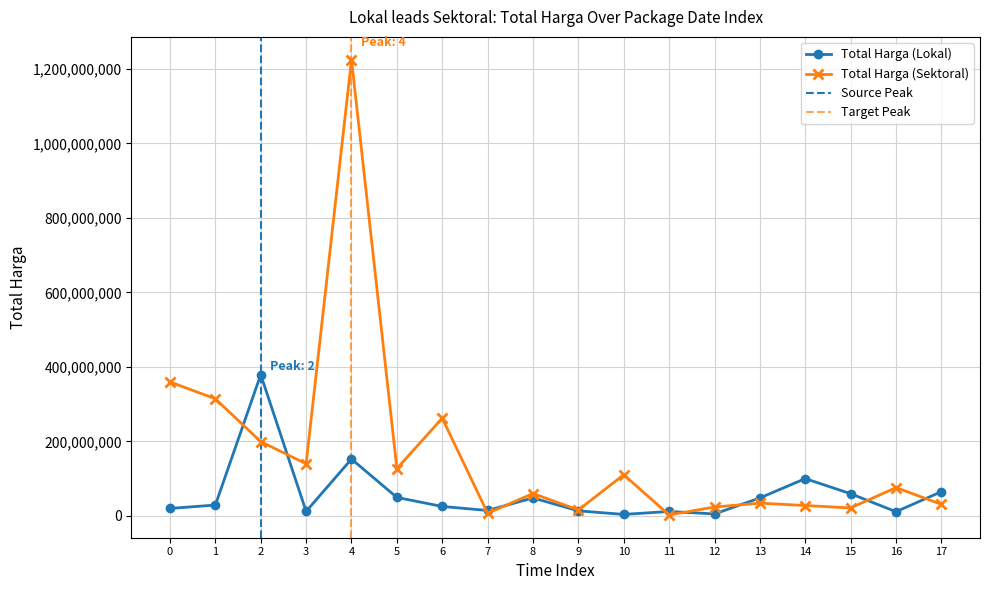

How many distinct data groups are displayed?

2